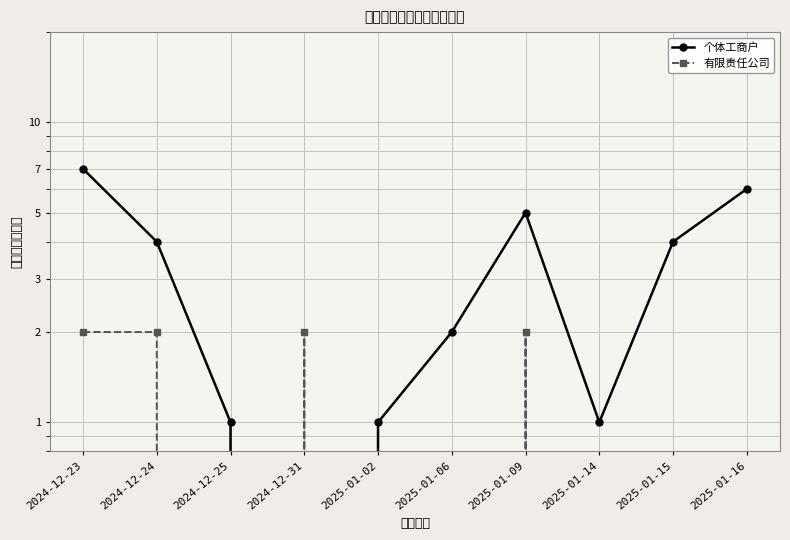

Which series changed the most between 2024-12-23 and 2024-12-24?

个体工商户